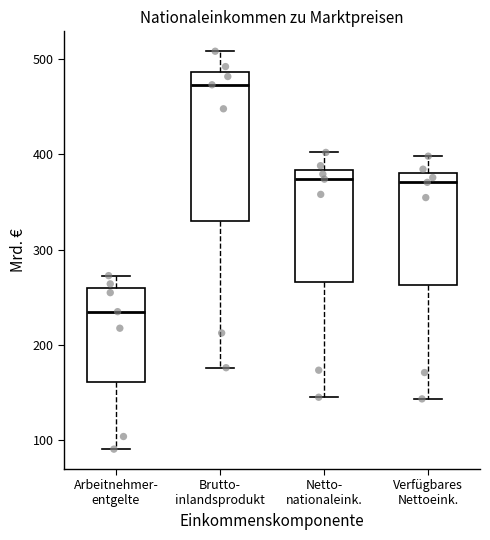

Which box's median line is the highest?

Brutto- inlandsprodukt